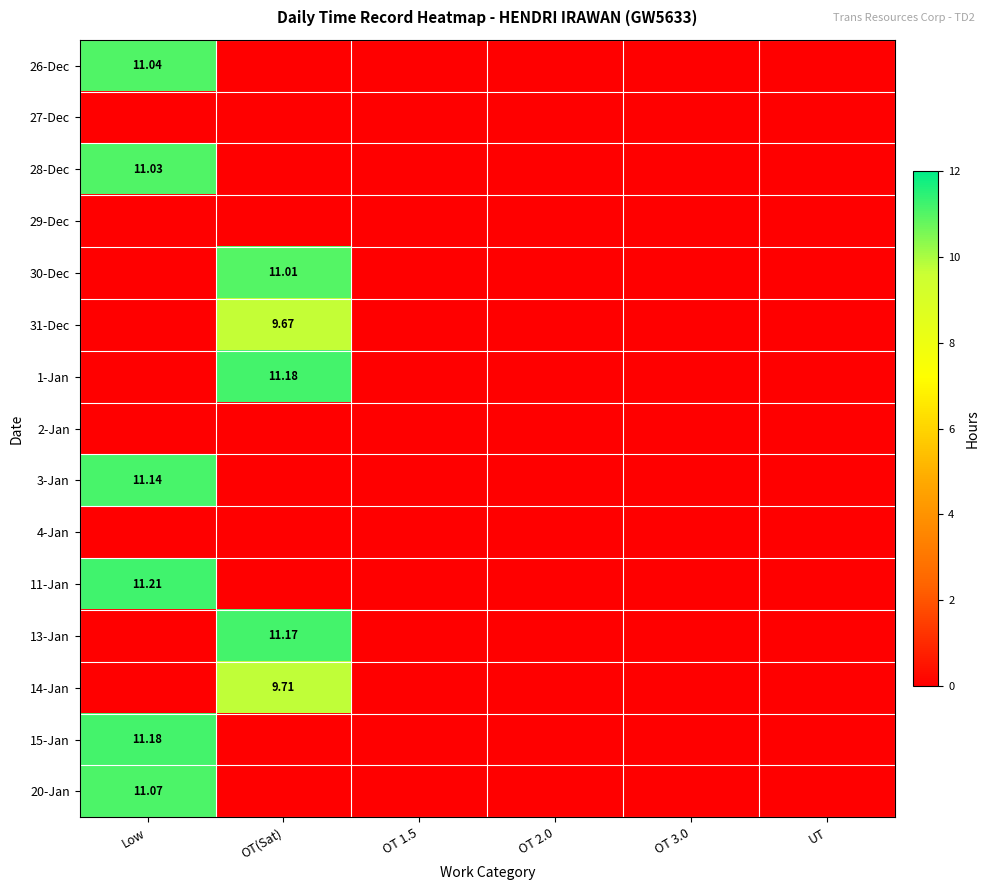

Count the number of categories in the chart.

6